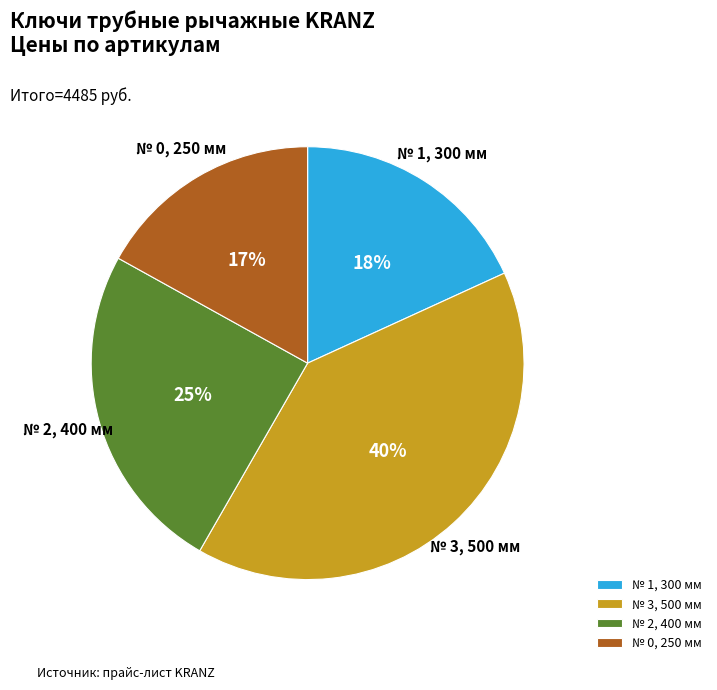

Is there any slice that represents more than half of the pie?

No